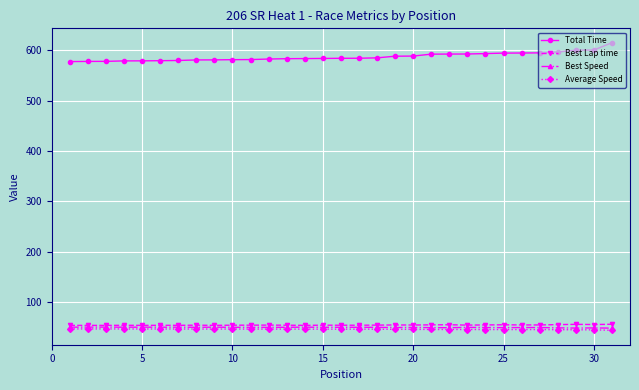

Count the number of data series in this chart.

4